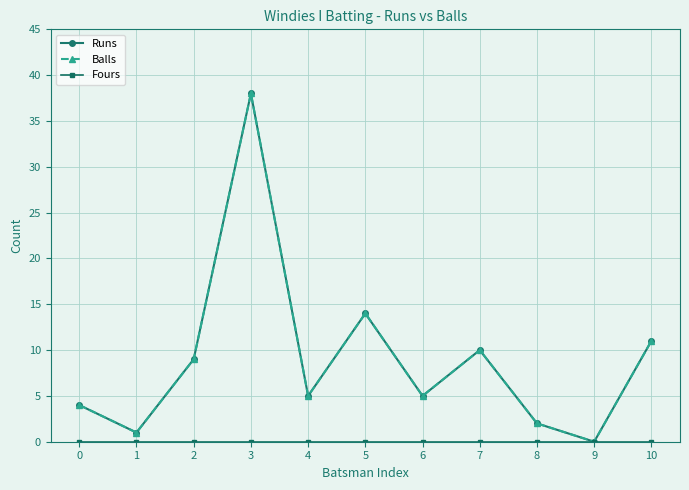

True or false: Runs and Balls cross at least once.

False